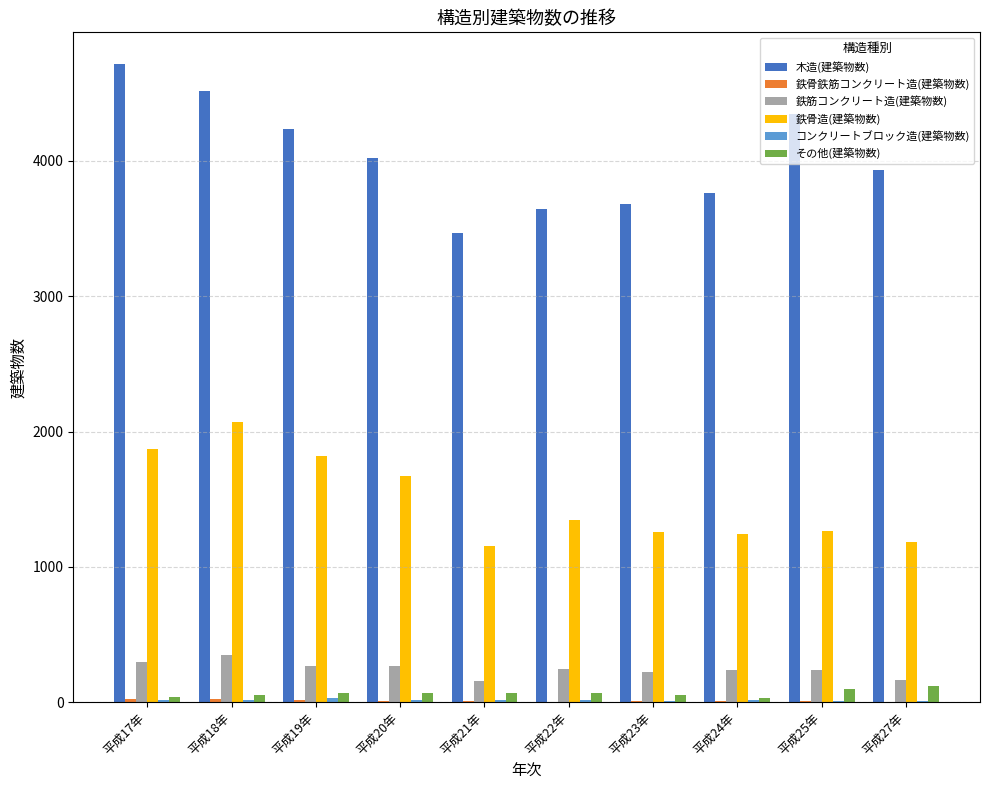

At which label is 鉄骨造(建築物数) closest to 1609?

平成20年